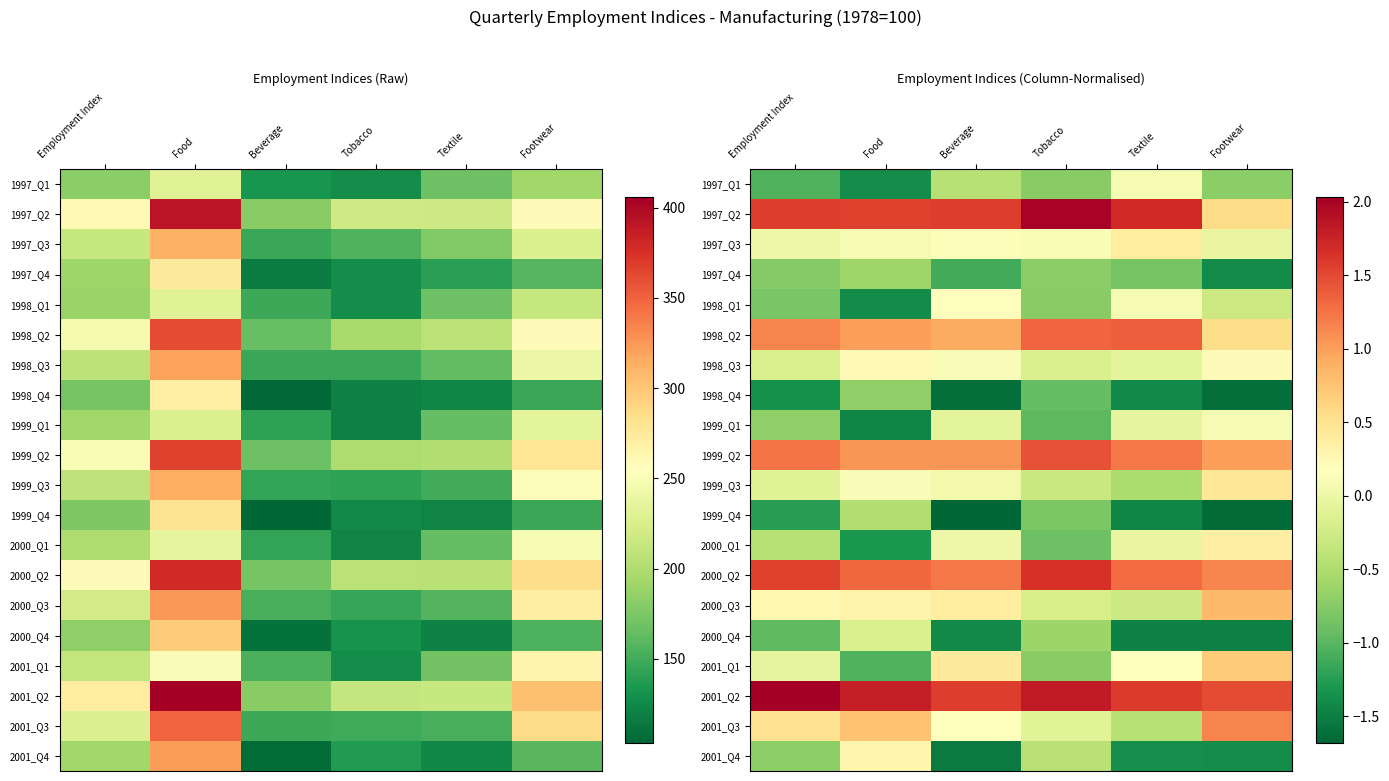

Read the 1998_Q1 value at Footwear.

-0.3